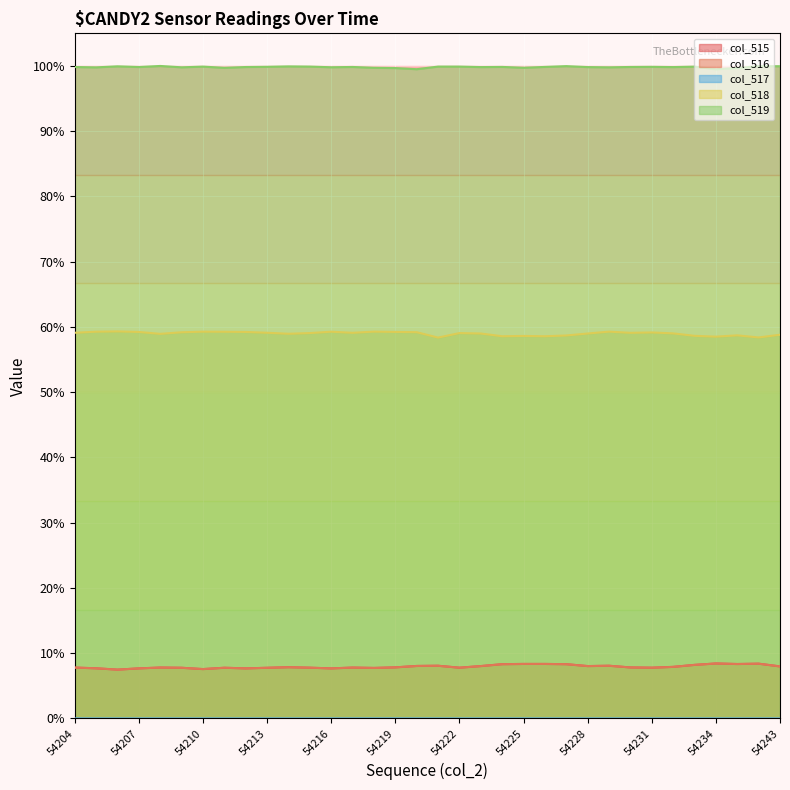

True or false: col_517 has more than 0 interior local peaks.

True